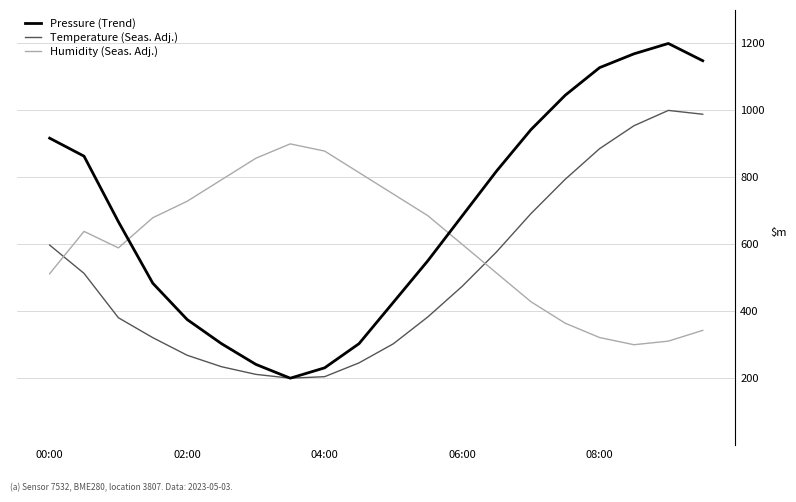

What is the minimum value shown in the chart?

200.0